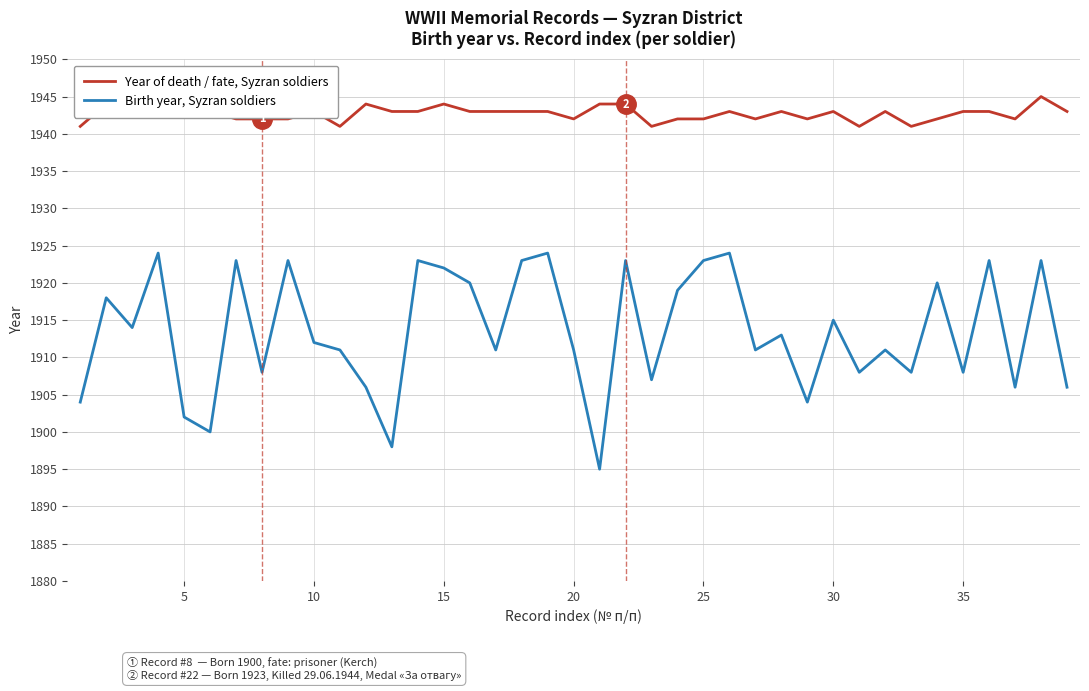

What are all the series names shown in the legend?

Year of death / fate, Syzran soldiers, Birth year, Syzran soldiers